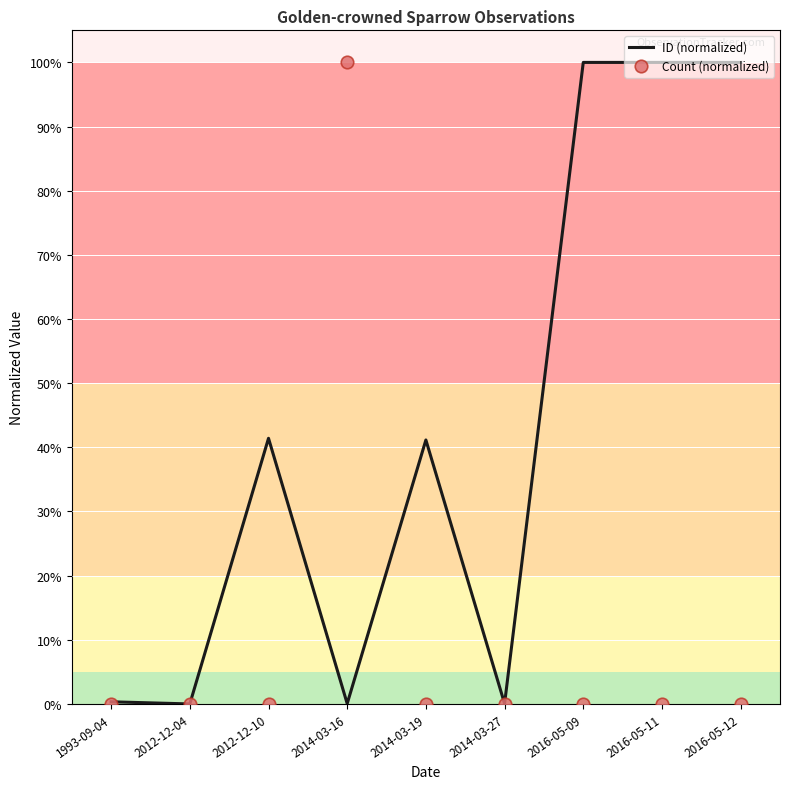

What are all the series names shown in the legend?

ID (normalized), Count (normalized)